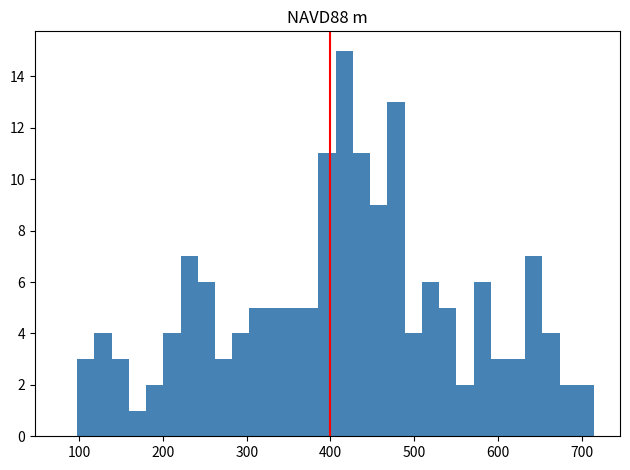

Read against the x-axis, roughly where is the centre of the tallest bar?

420